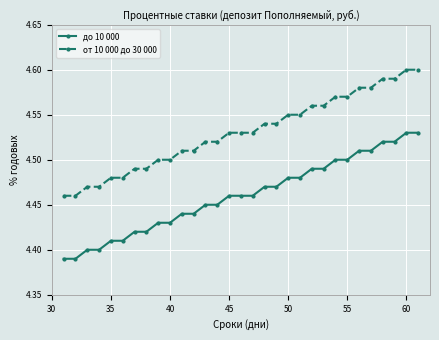

How many от 10 000 до 30 000 values are between 4 and 5?

31